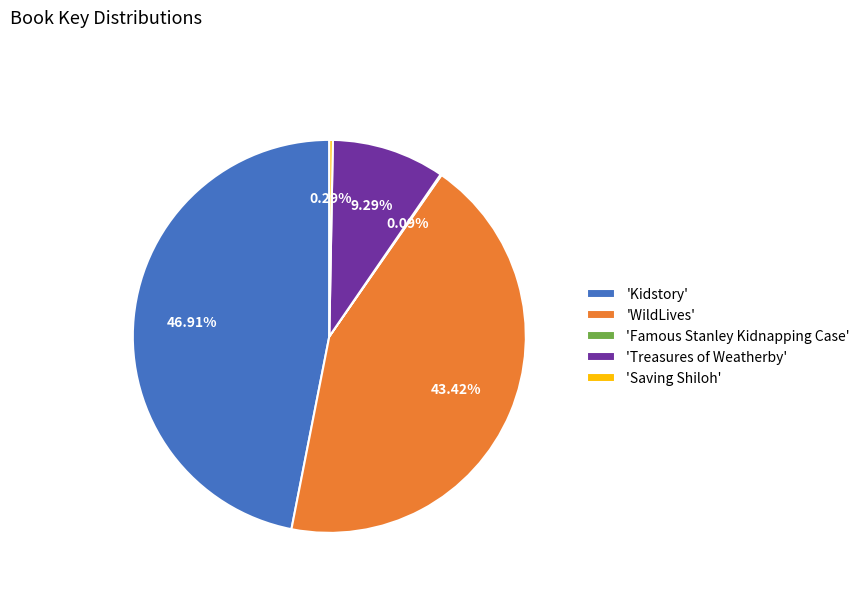

What is the largest slice in the pie chart?

'Kidstory'